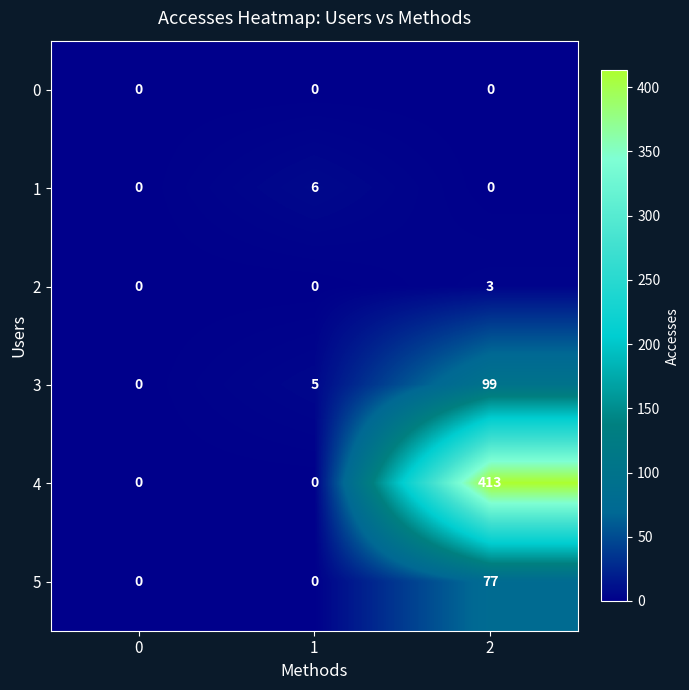

True or false: 5 has a value of 0 at 1.

True